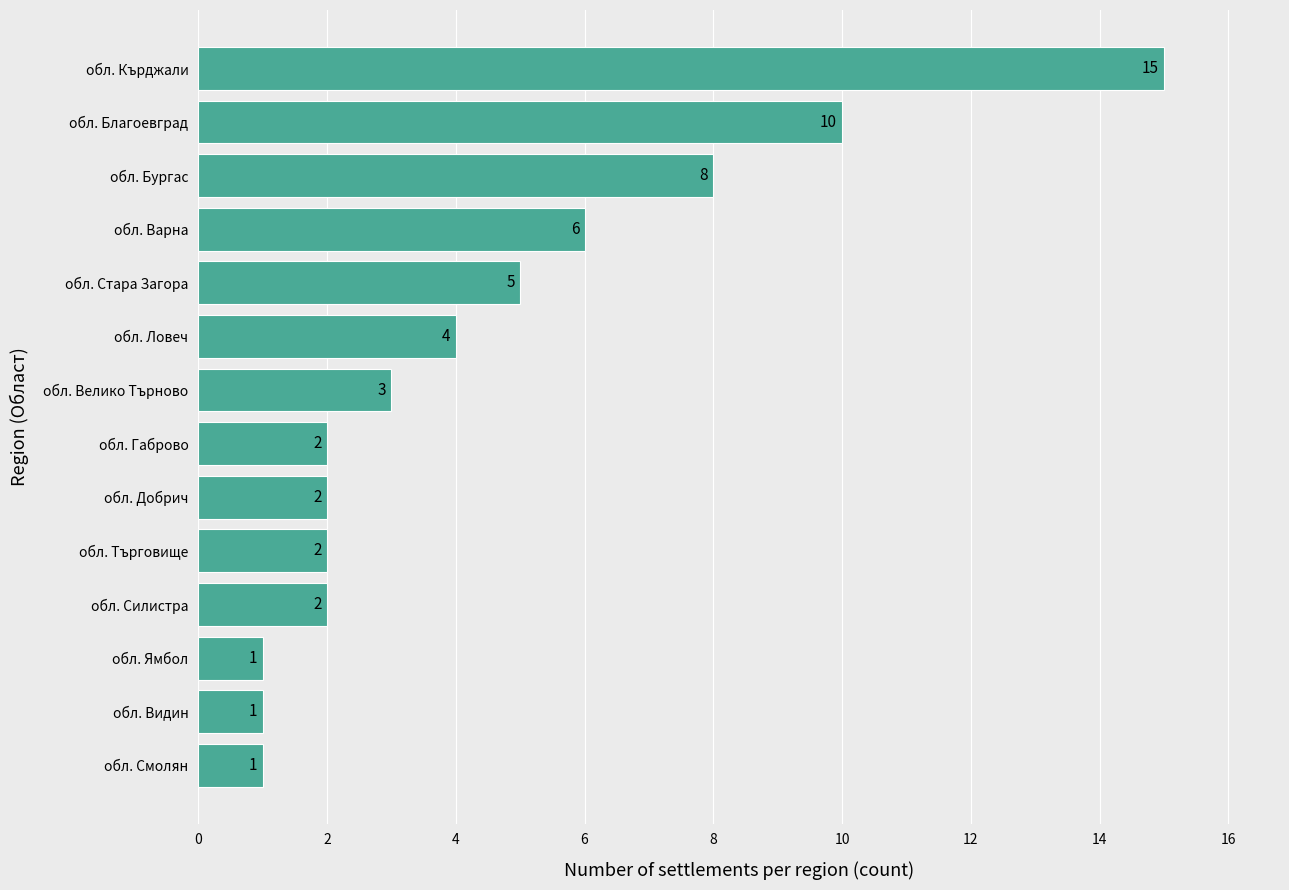

Reading bottom to top, what are all the values shown in this chart?

1	1	1	2	2	2	2	3	4	5	6	8	10	15